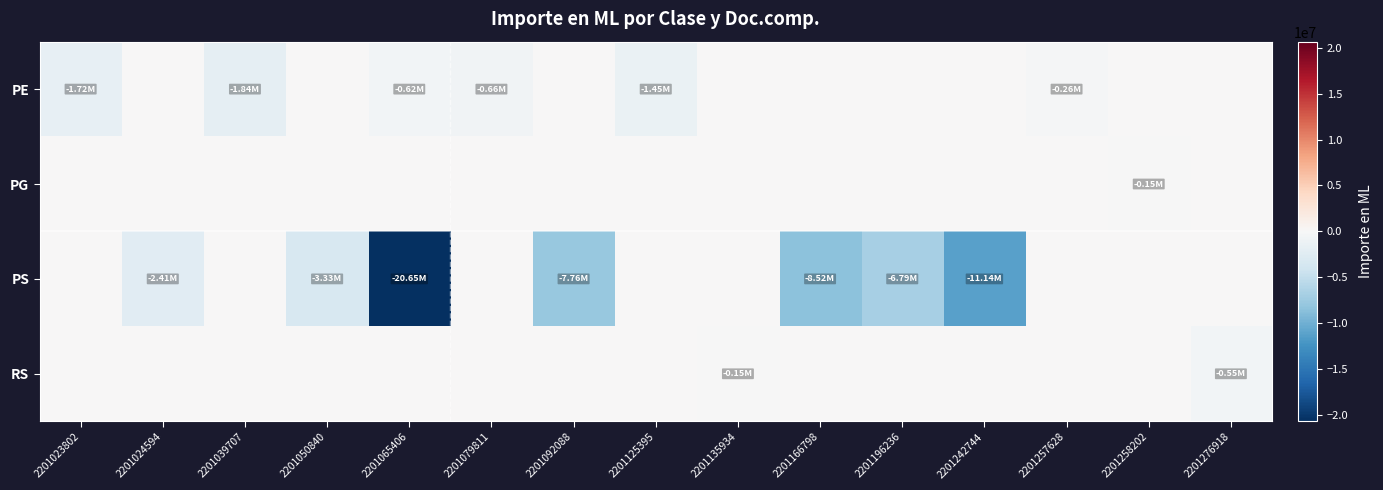

Rank the series by their maximum value, from lowest to highest.

PE, PG, PS, RS